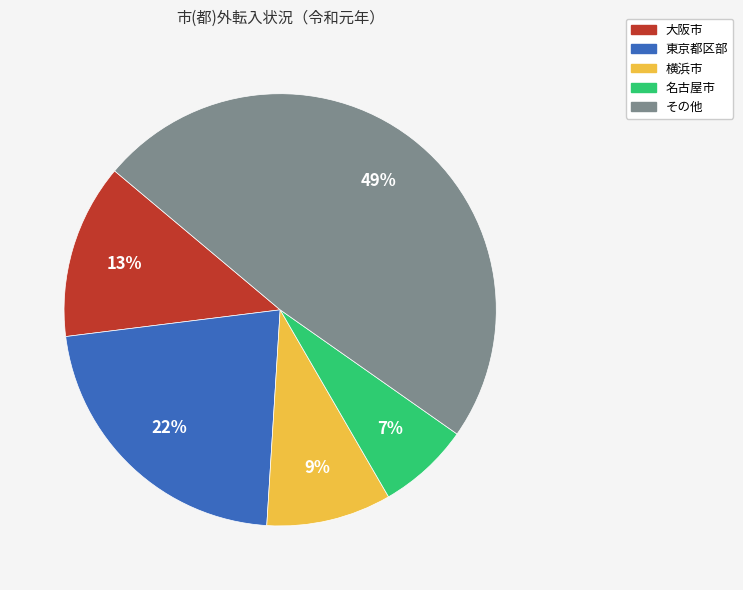

How many segments does this pie chart have?

5